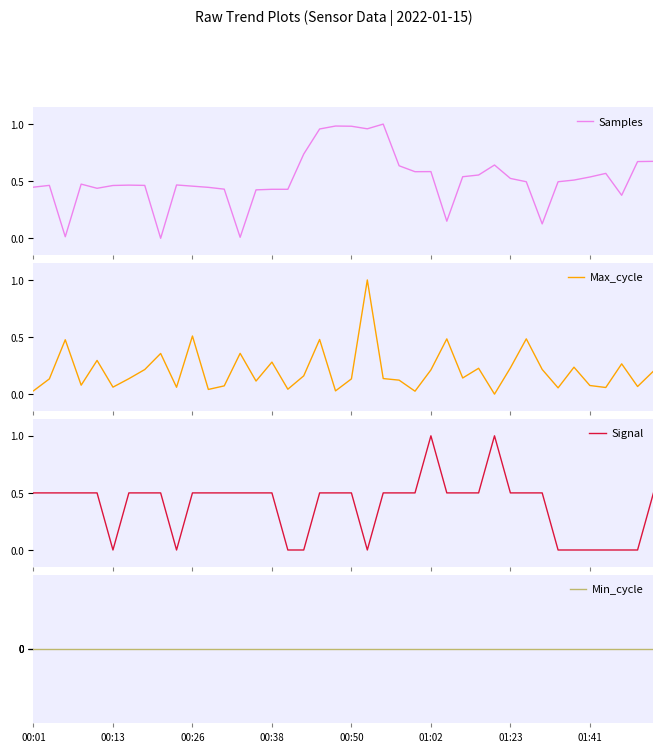

What is the difference between the Signal values at 37 and 27?

0.5